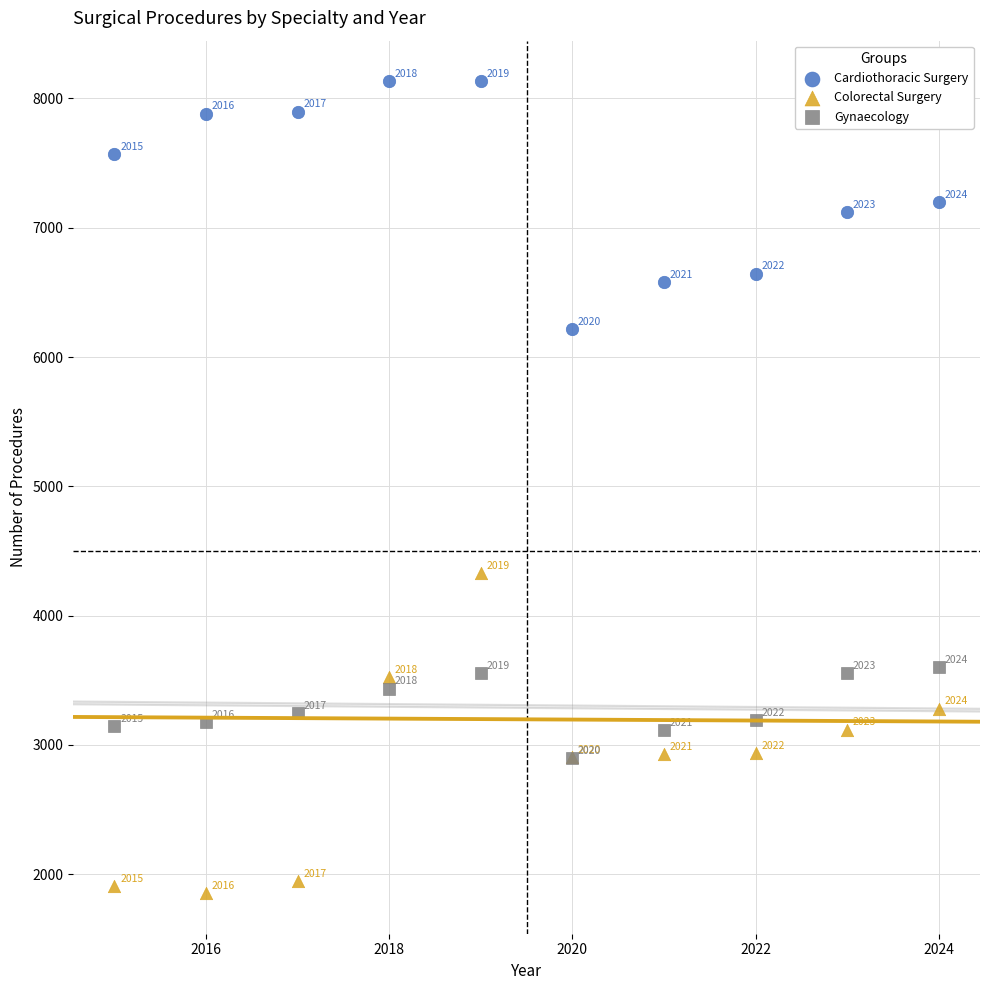

Across all series, what Y value is closest to 4993?

4331